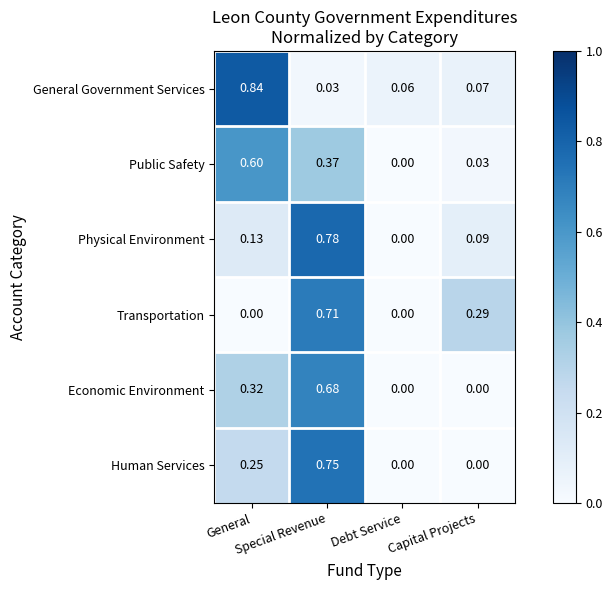

Count the number of data series in this chart.

6